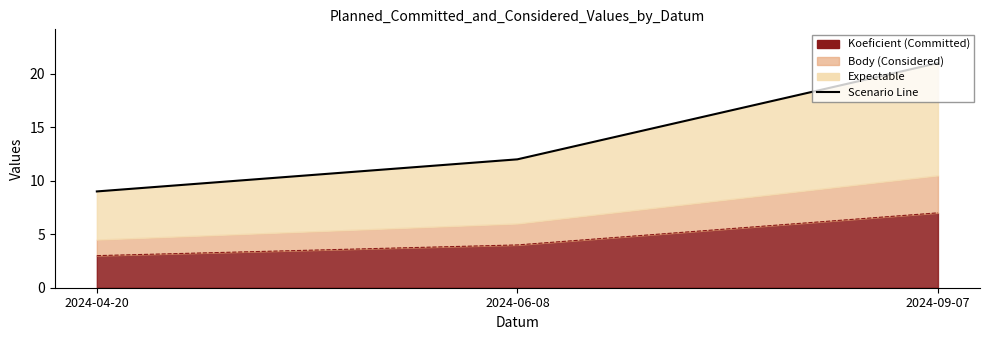

Reading left to right, list all the values displayed in this chart.

9	12	21